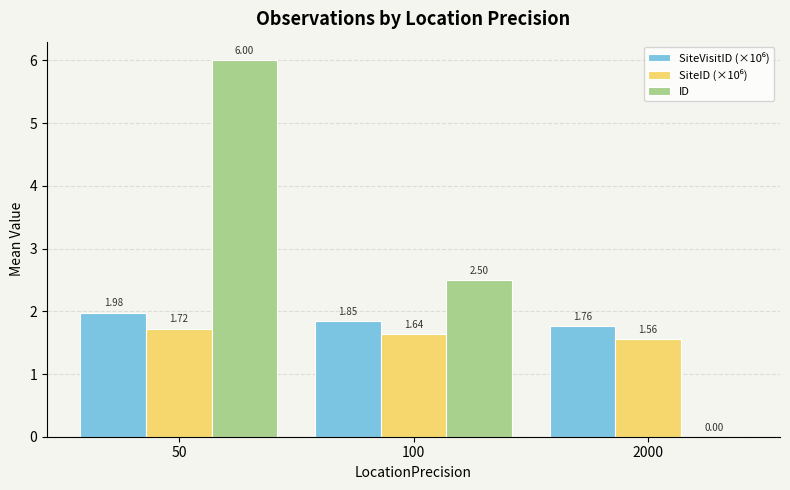

The ID series shows 10.6 at 50. True or false?

False